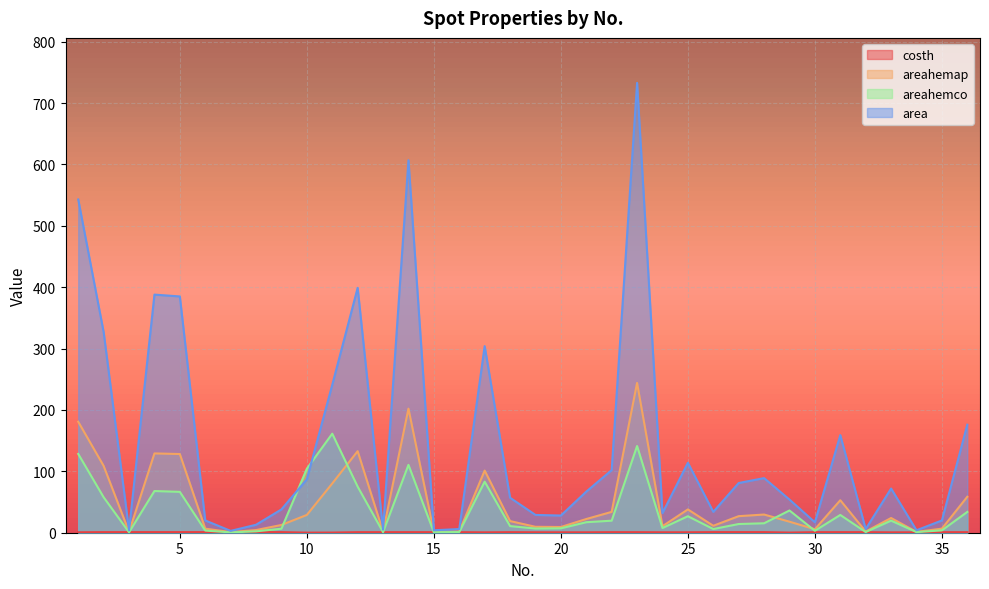

How many data points in areahemco are less than 15?

18